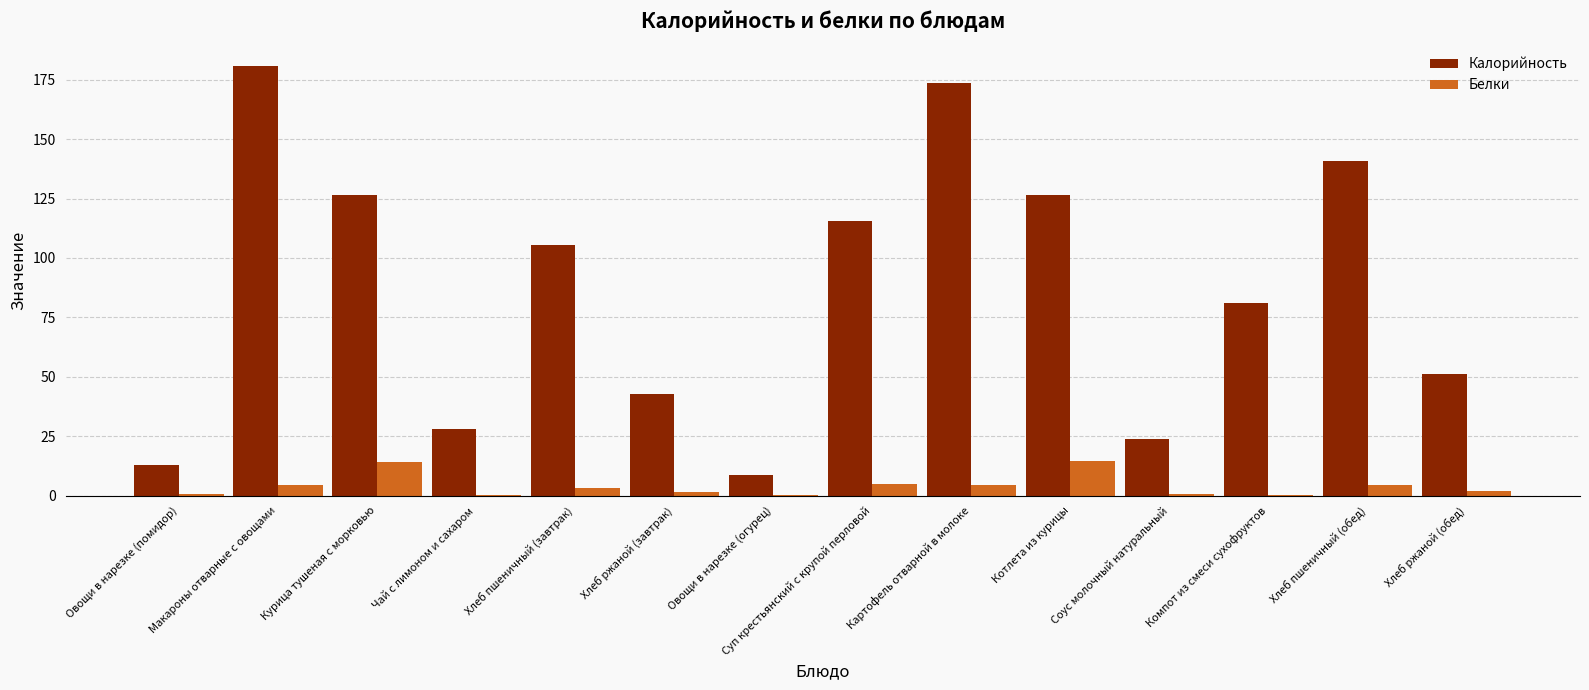

At which category is the sum across all series the highest?

Макароны отварные с овощами